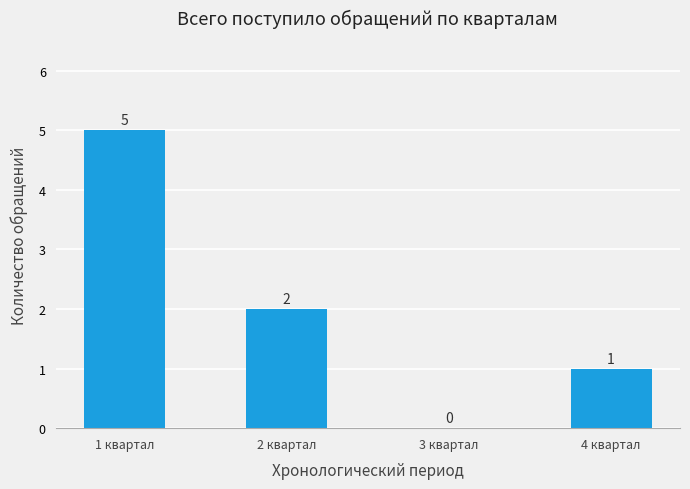

The value at 4 квартал is 2. True or false?

False